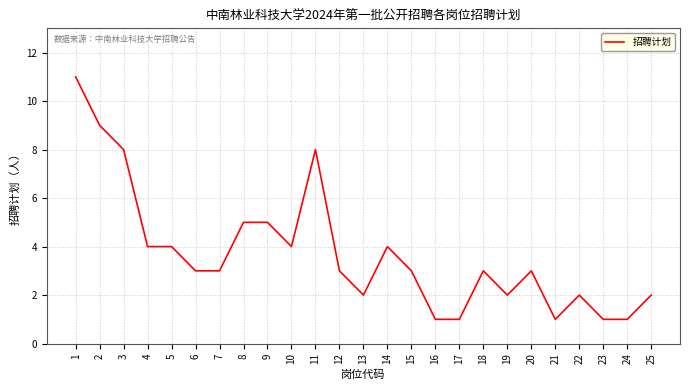

What is the average value?

4